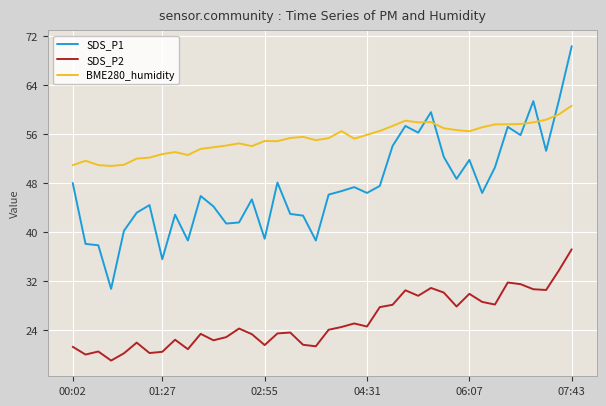

Which series has the largest total across all categories?

BME280_humidity